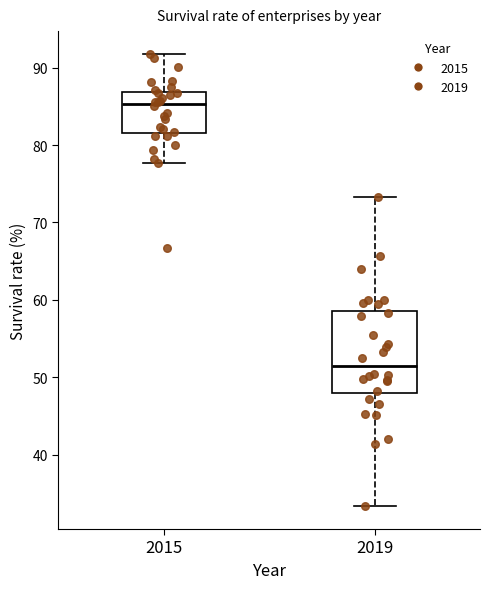

Which box's median line is the lowest?

2019